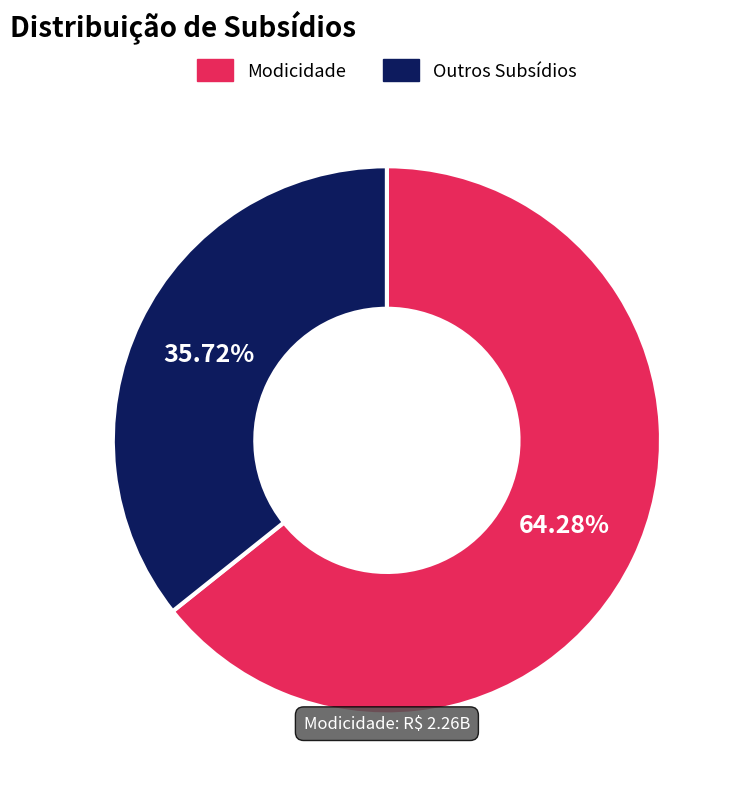

How many slices are in this pie chart?

2